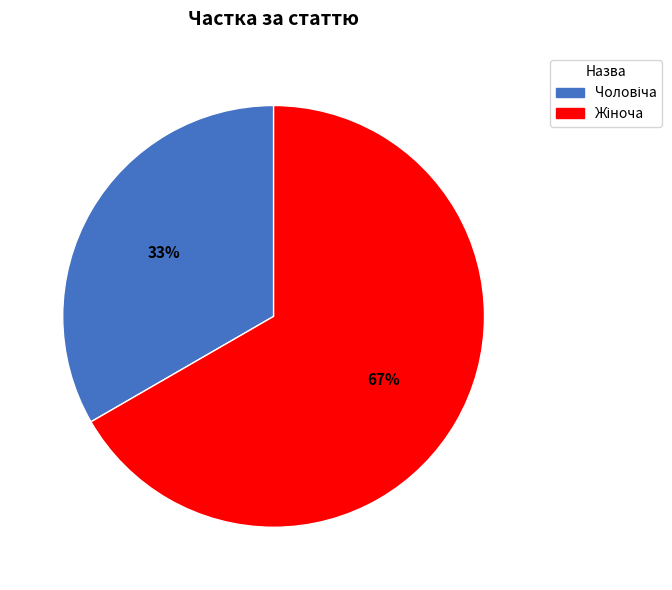

Does any single category account for the majority?

Yes